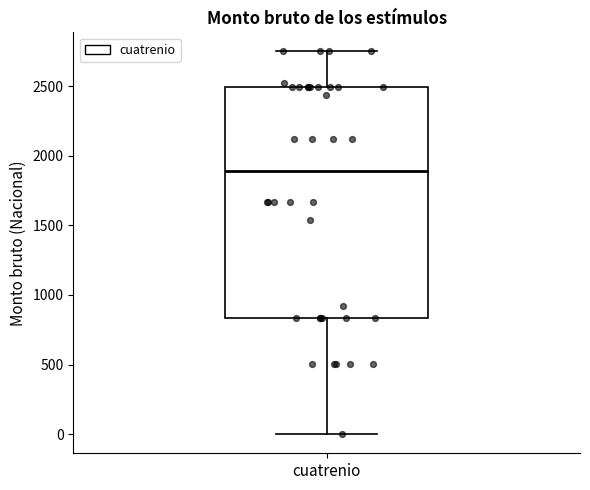

Transcribe this box plot: give where the median line is, the range the box spans, and where the two whiskers end, as read against the y-axis. The values are not printed on the chart, so give them approximately, as read against the axis.

median 1900, box 850 to 2500, whiskers 0 to 2750